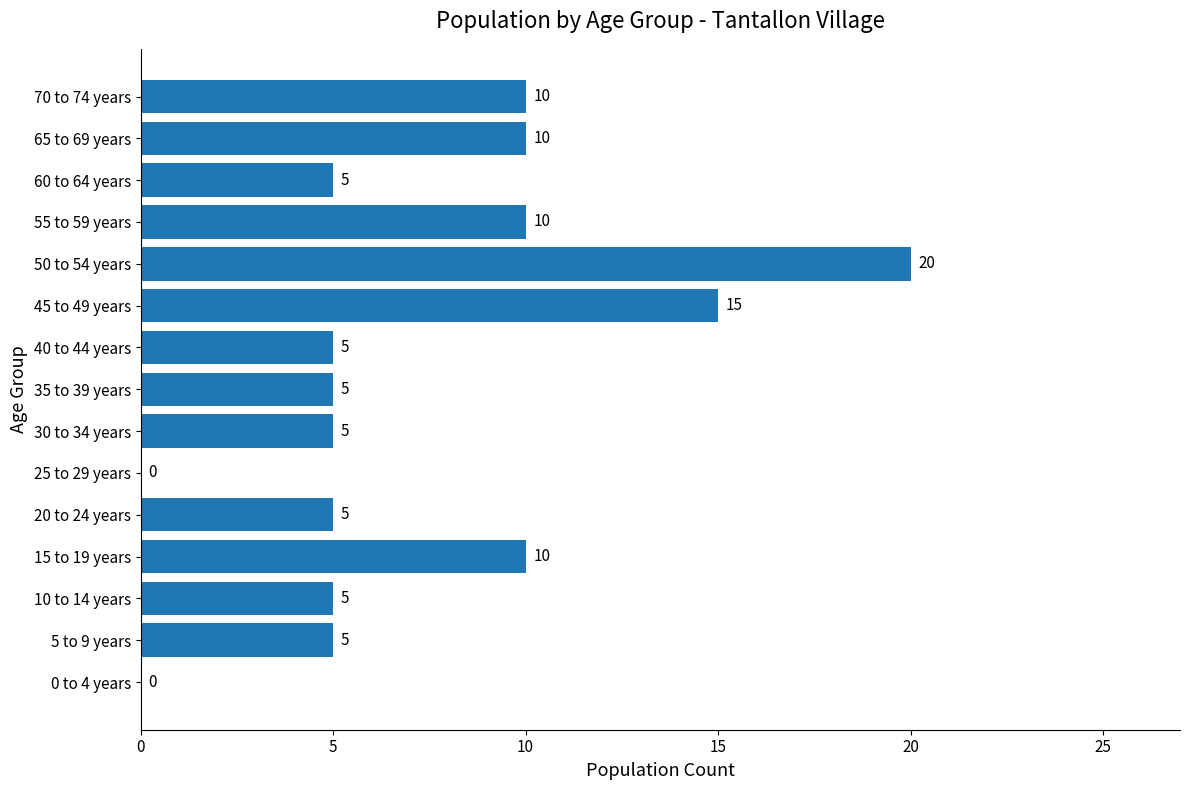

What is the change in value from 0 to 4 years to 55 to 59 years?

+10